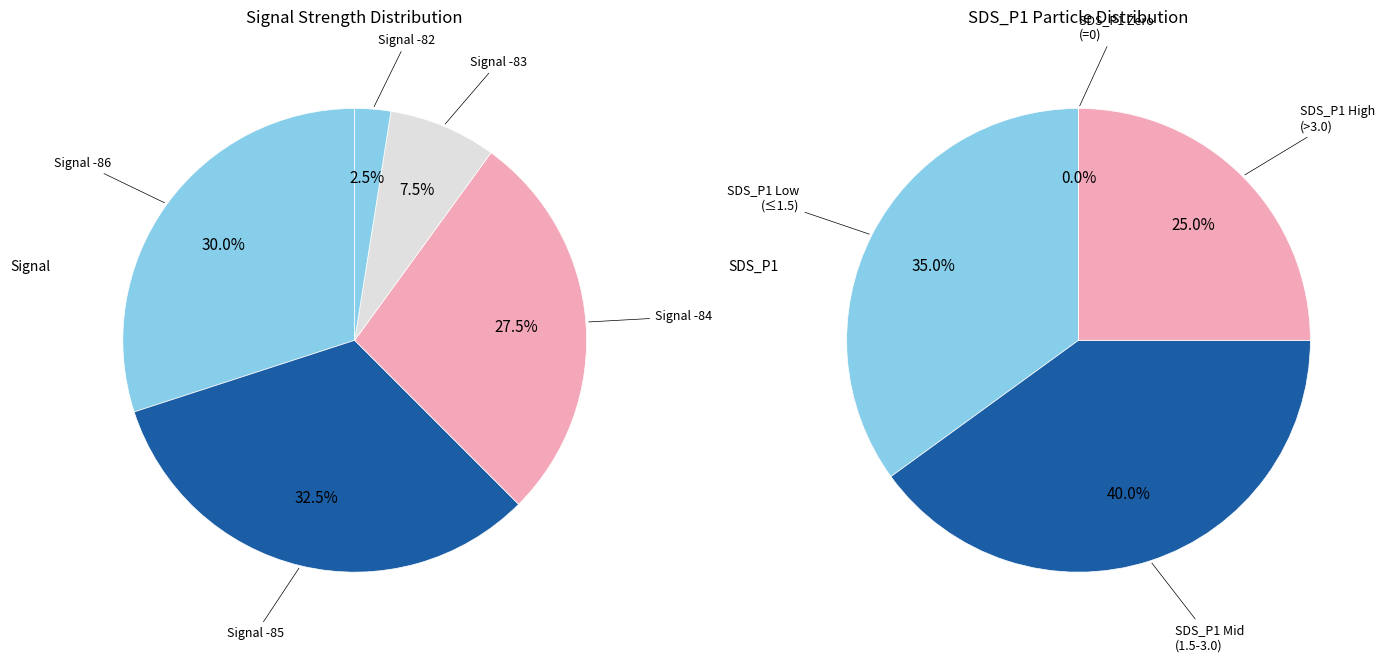

Which series has the largest range (max minus min)?

SDS_P1